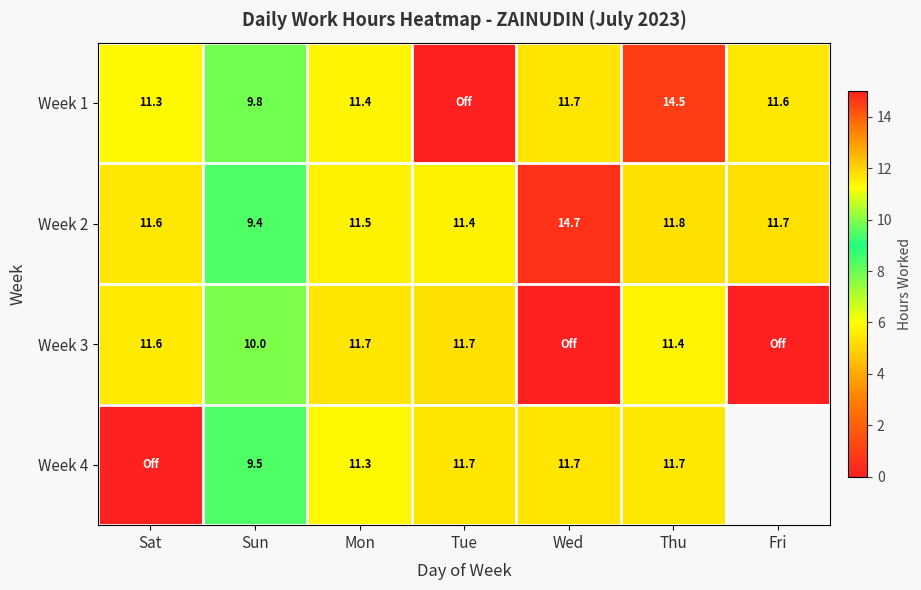

Is the value of Week 3 at Sun greater than the value of Week 1 at Sun?

Yes